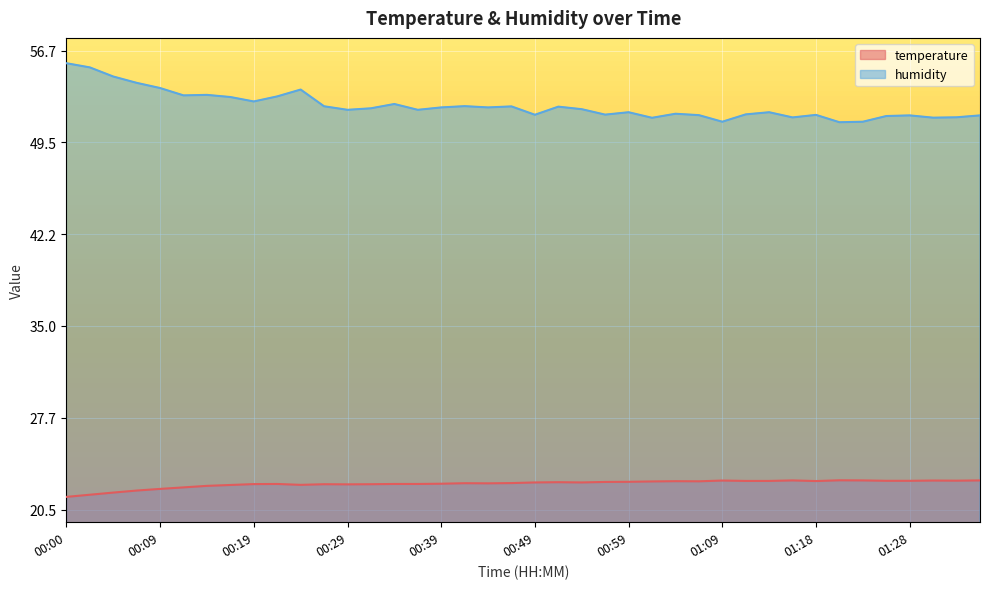

The temperature series shows 5.5 at 00:19. True or false?

False